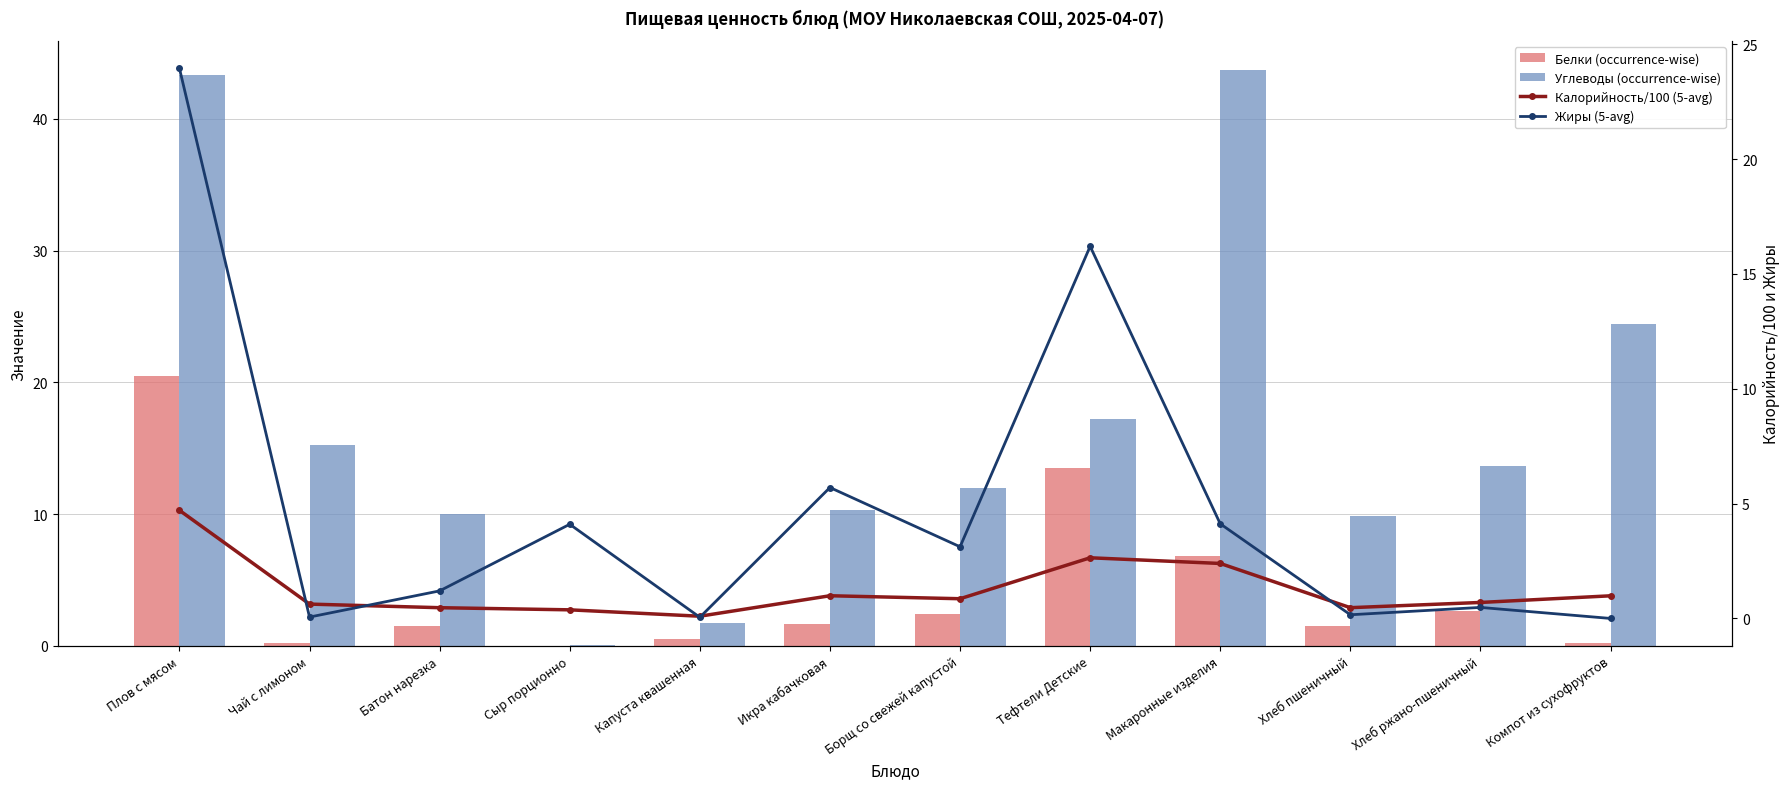

Reading left to right, transcribe all the data shown in this chart.

Белки (occurrence-wise): Плов с мясом=20.5	Чай с лимоном=0.3	Батон нарезка=1.5	Сыр порционно=0.0	Капуста квашенная=0.6	Икра кабачковая=1.6	Борщ со свежей капустой=2.4	Тефтели Детские=13.5	Макаронные изделия=6.8	Хлеб пшеничный=1.5	Хлеб ржано-пшеничный=2.6	Компот из сухофруктов=0.2
Углеводы (occurrence-wise): Плов с мясом=43.3	Чай с лимоном=15.2	Батон нарезка=10.0	Сыр порционно=0.1	Капуста квашенная=1.8	Икра кабачковая=10.3	Борщ со свежей капустой=12.0	Тефтели Детские=17.2	Макаронные изделия=43.7	Хлеб пшеничный=9.8	Хлеб ржано-пшеничный=13.7	Компот из сухофруктов=24.4
Калорийность/100 (5-avg): Плов с мясом=4.7	Чай с лимоном=0.6	Батон нарезка=0.5	Сыр порционно=0.4	Капуста квашенная=0.1	Икра кабачковая=1.0	Борщ со свежей капустой=0.9	Тефтели Детские=2.6	Макаронные изделия=2.4	Хлеб пшеничный=0.5	Хлеб ржано-пшеничный=0.7	Компот из сухофруктов=1.0
Жиры (5-avg): Плов с мясом=23.9	Чай с лимоном=0.1	Батон нарезка=1.2	Сыр порционно=4.1	Капуста квашенная=0.1	Икра кабачковая=5.7	Борщ со свежей капустой=3.1	Тефтели Детские=16.2	Макаронные изделия=4.1	Хлеб пшеничный=0.2	Хлеб ржано-пшеничный=0.5	Компот из сухофруктов=0.0